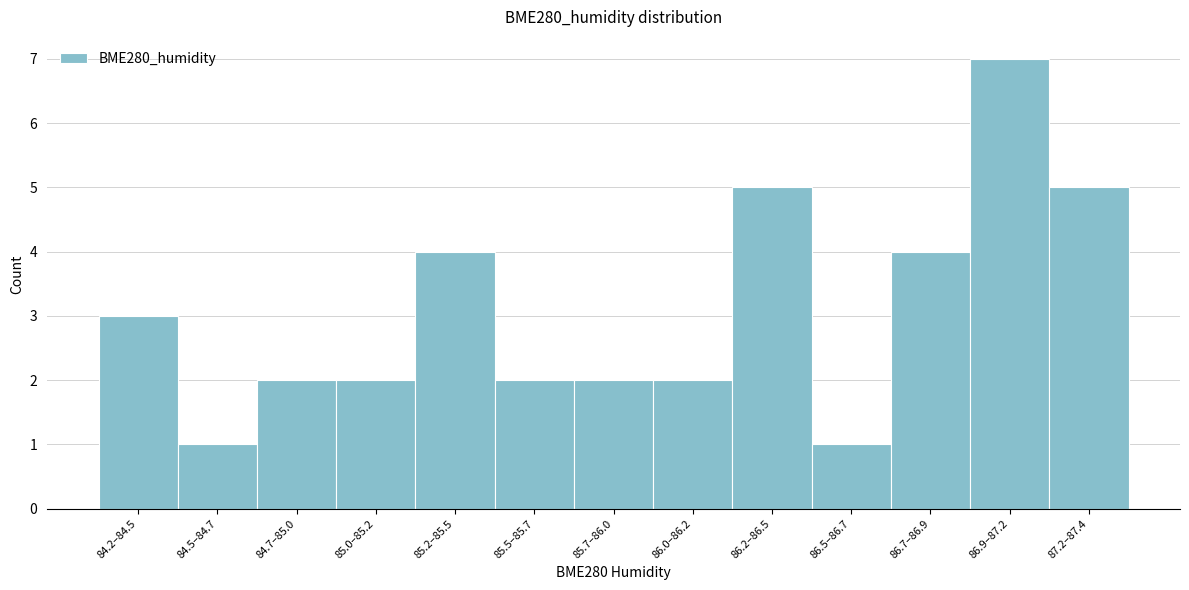

Reading right to left, extract all data points from this chart.

5	7	4	1	5	2	2	2	4	2	2	1	3